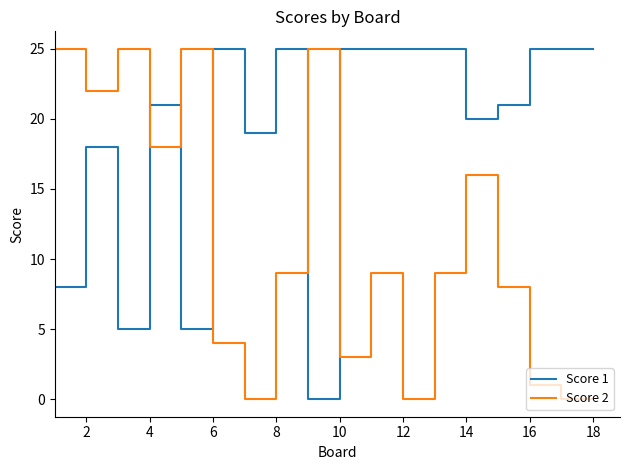

What is the highest value of the Score 1 series?

25